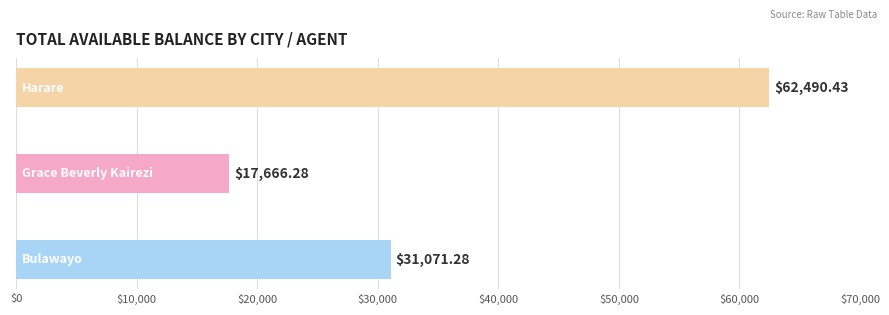

What is the average value?

37076.0